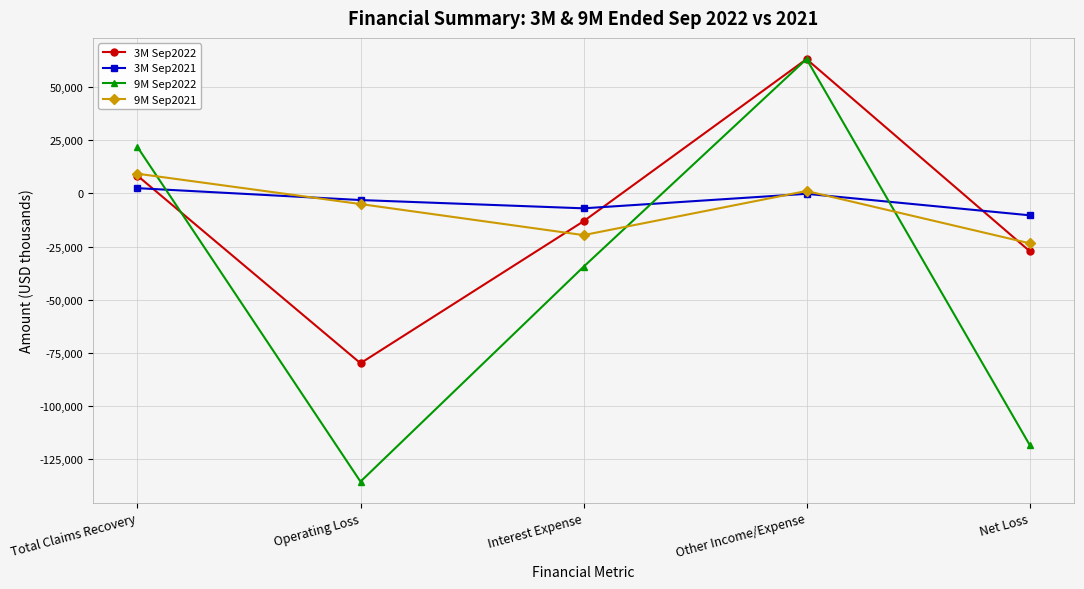

How many positive values does the 9M Sep2022 series have?

2